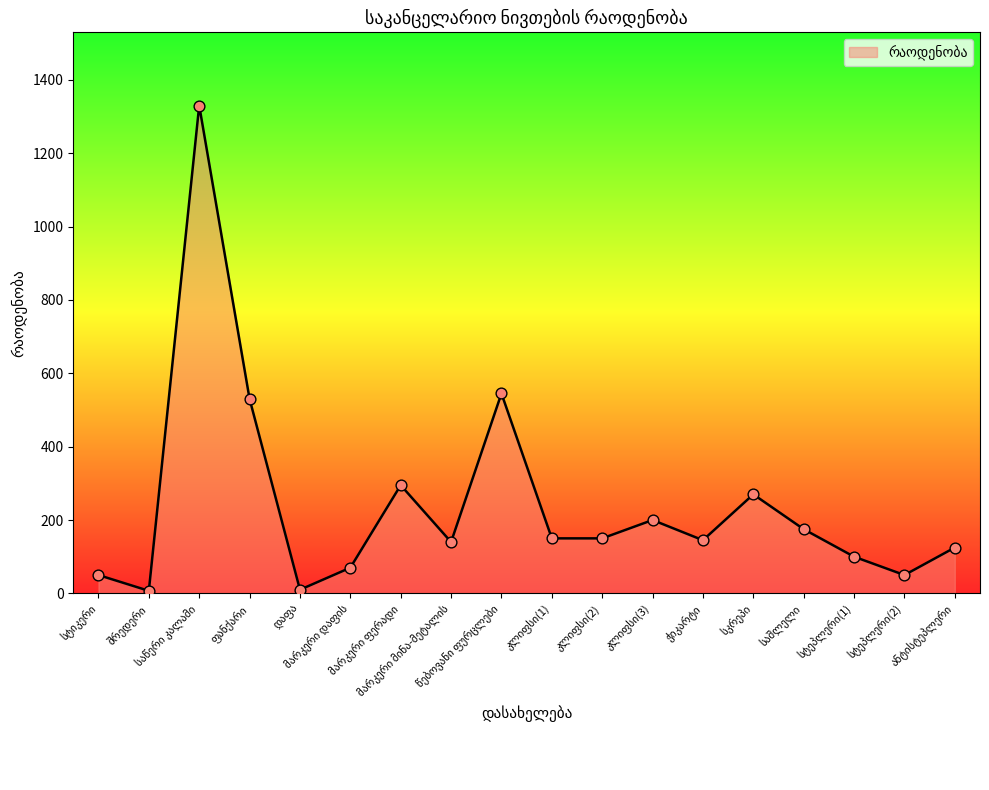

What is the maximum value shown in the chart?

1330